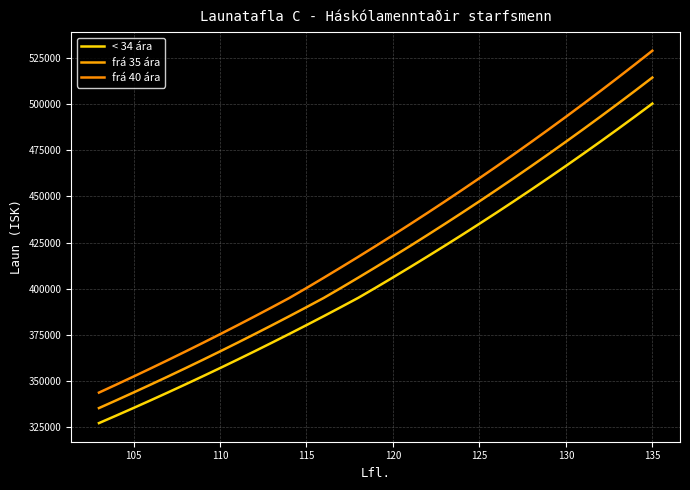

What is the difference between the maximum and minimum values in the frá 40 ára series?

185155